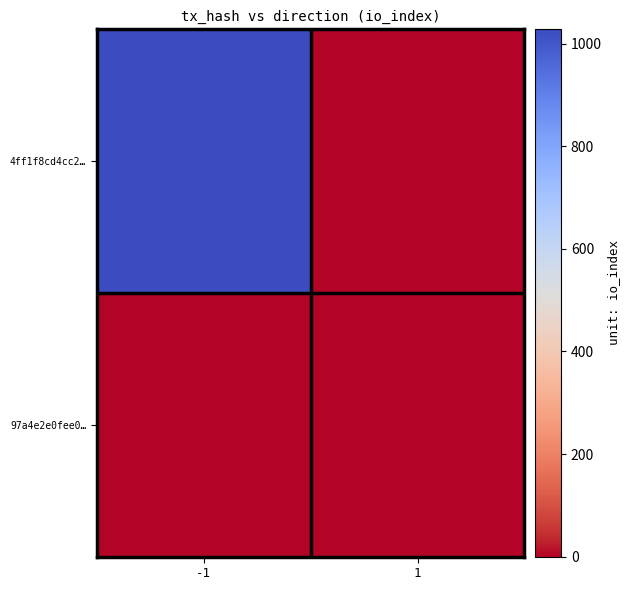

Rank the series at -1 from highest to lowest value.

4ff1f8cd4cc2…, 97a4e2e0fee0…